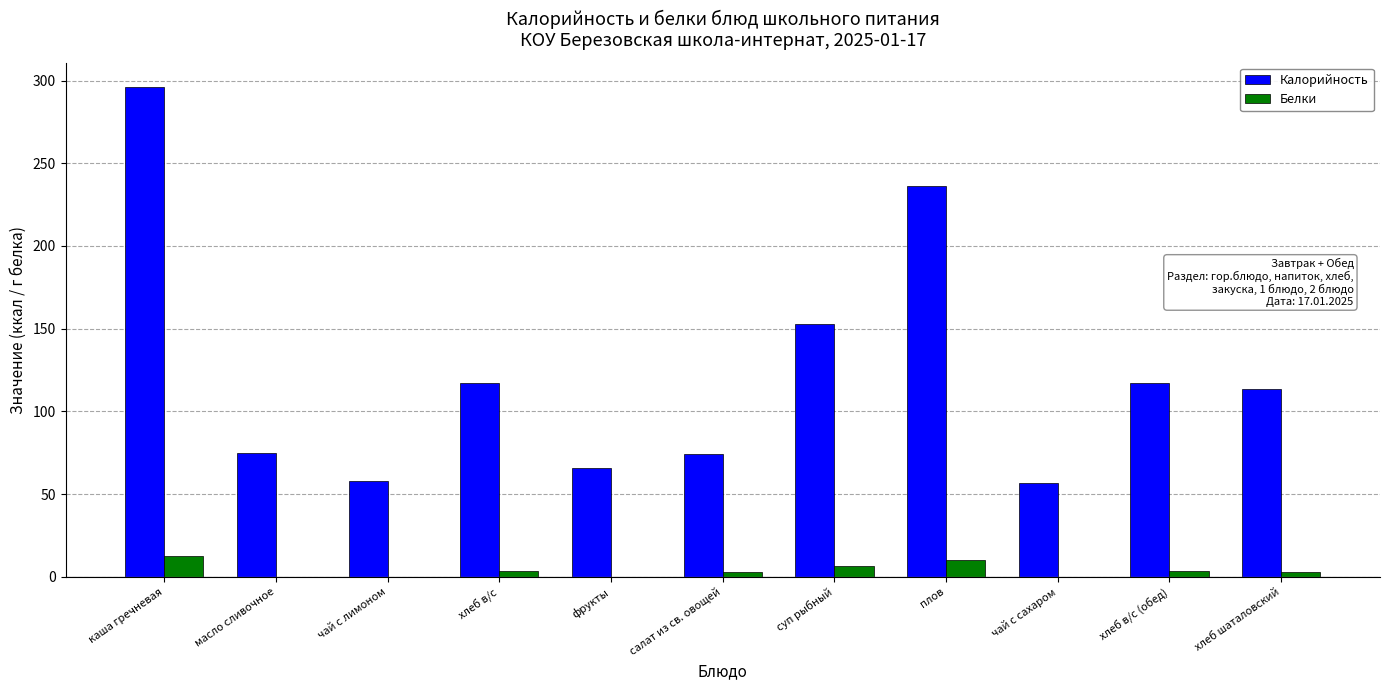

What is the greatest value displayed?

296.0